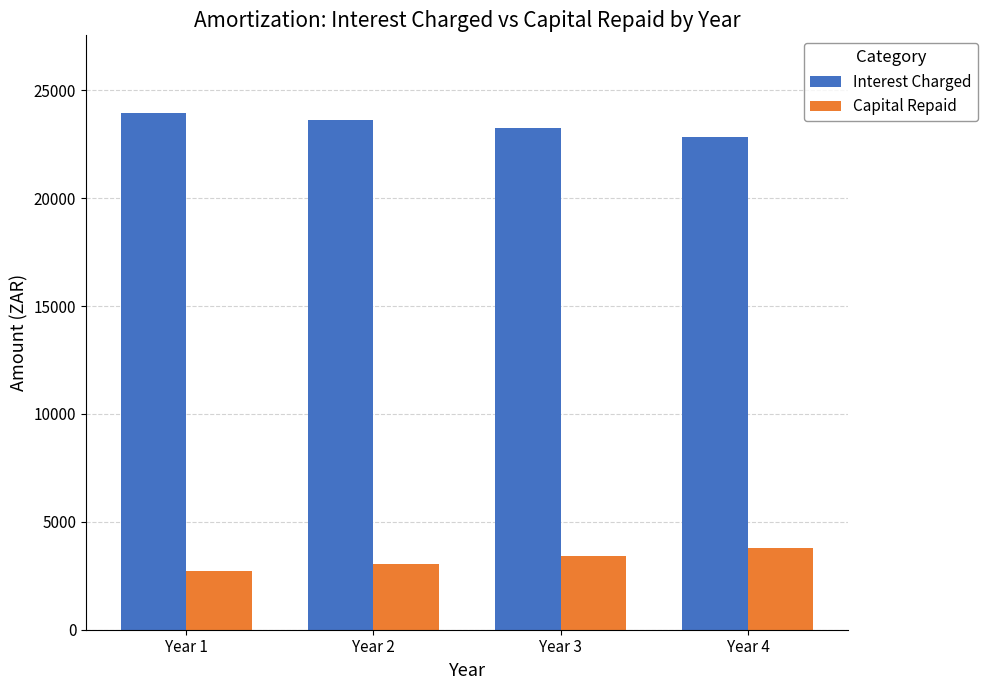

What is the maximum value shown in the chart?

23958.3